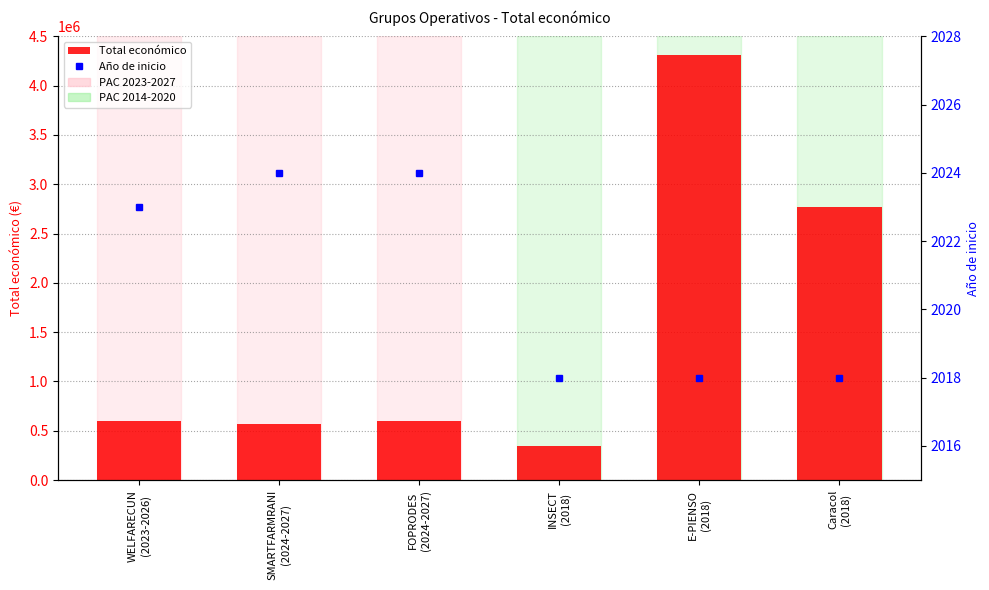

Rank the series by their average value, from lowest to highest.

Año de inicio, Total económico